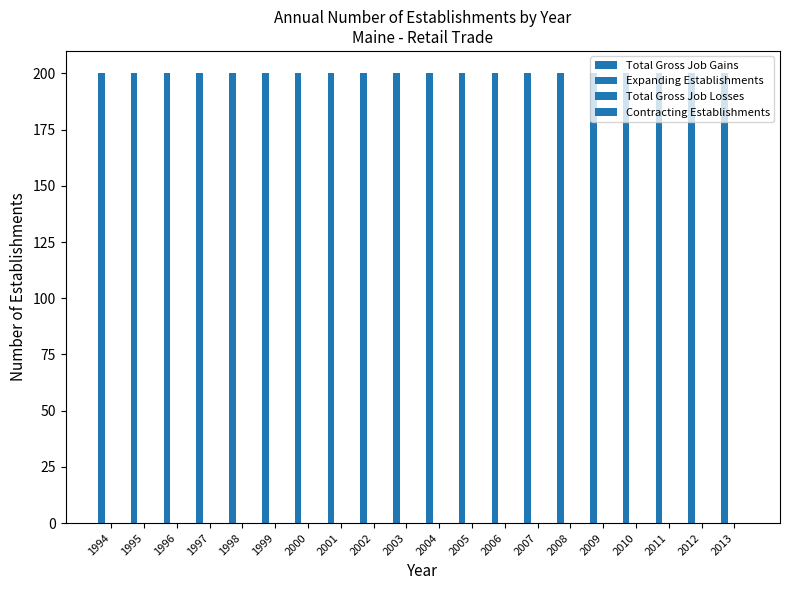

Are the bars horizontal?

No